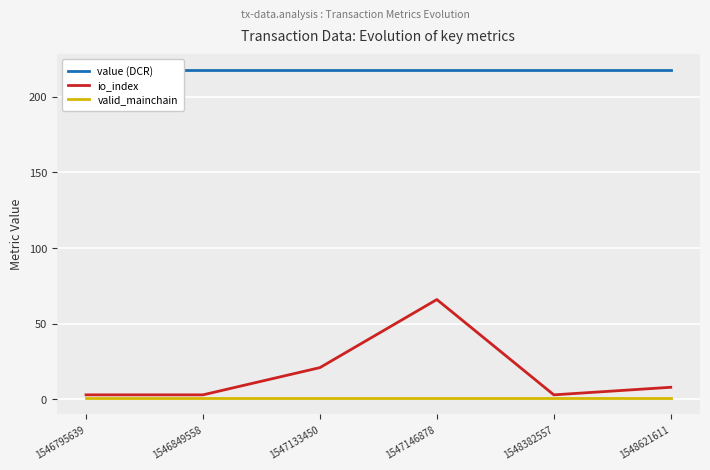

Where is value (DCR) nearest to the value 217?

1546795639